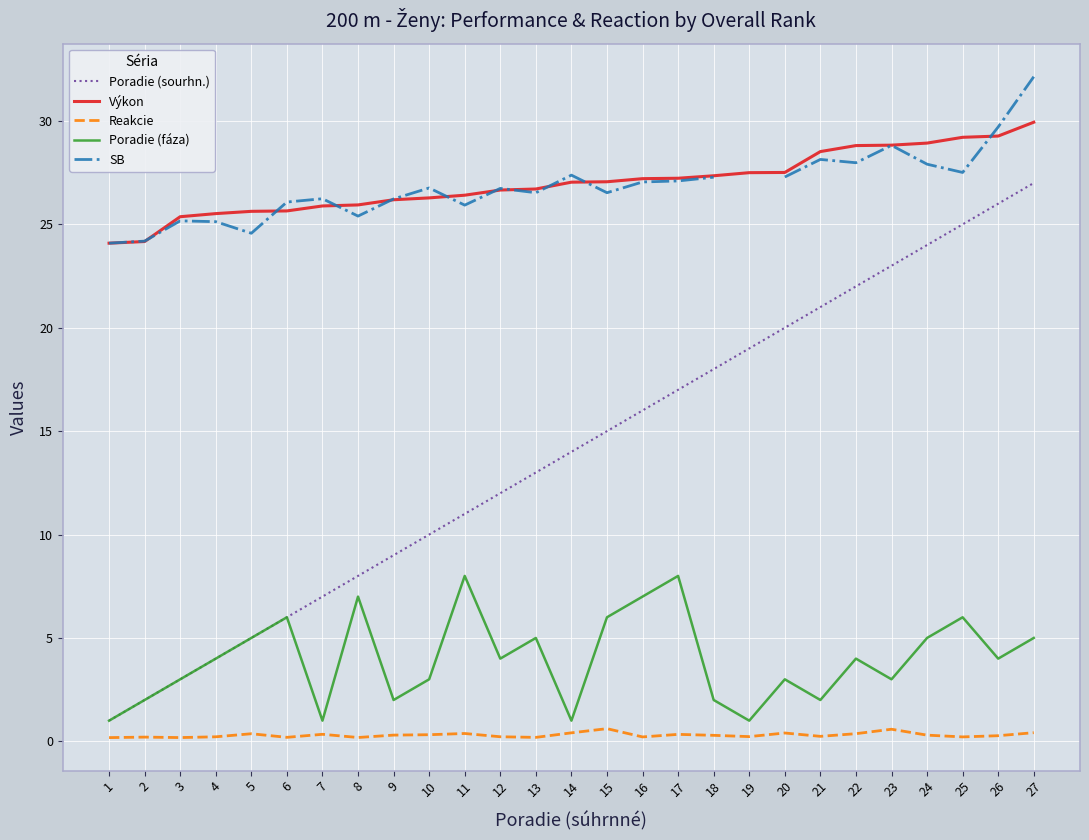

True or false: SB and Reakcie cross at least once.

False